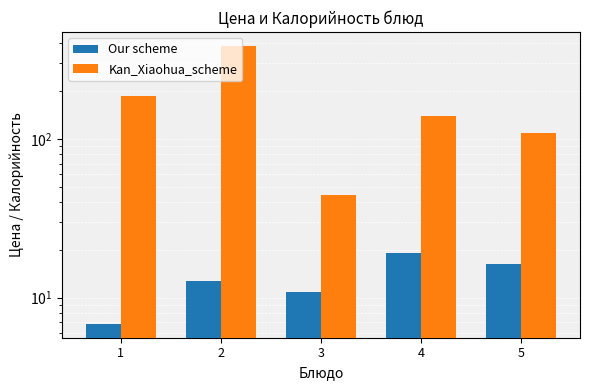

What is the difference between the second highest and second lowest values in the Kan_Xiaohua_scheme series?

78.4